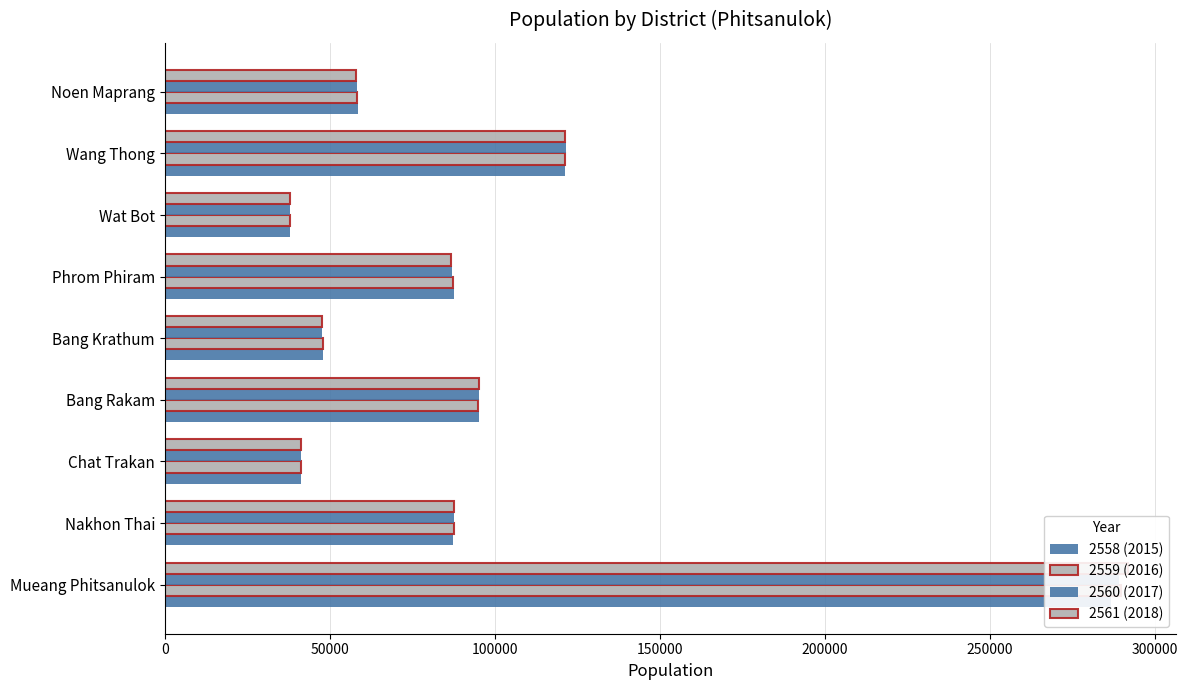

Are the bars grouped side by side (vs. stacked)?

Yes